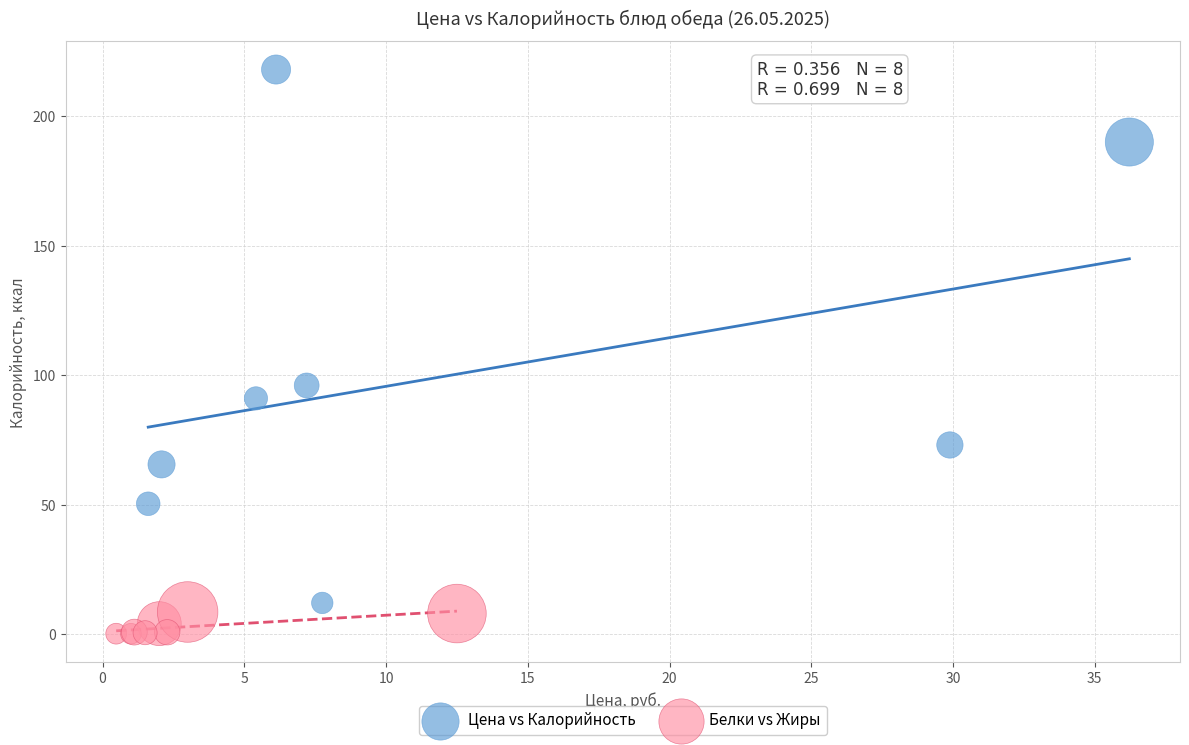

What are all the series names shown in the legend?

Цена vs Калорийность, Белки vs Жиры